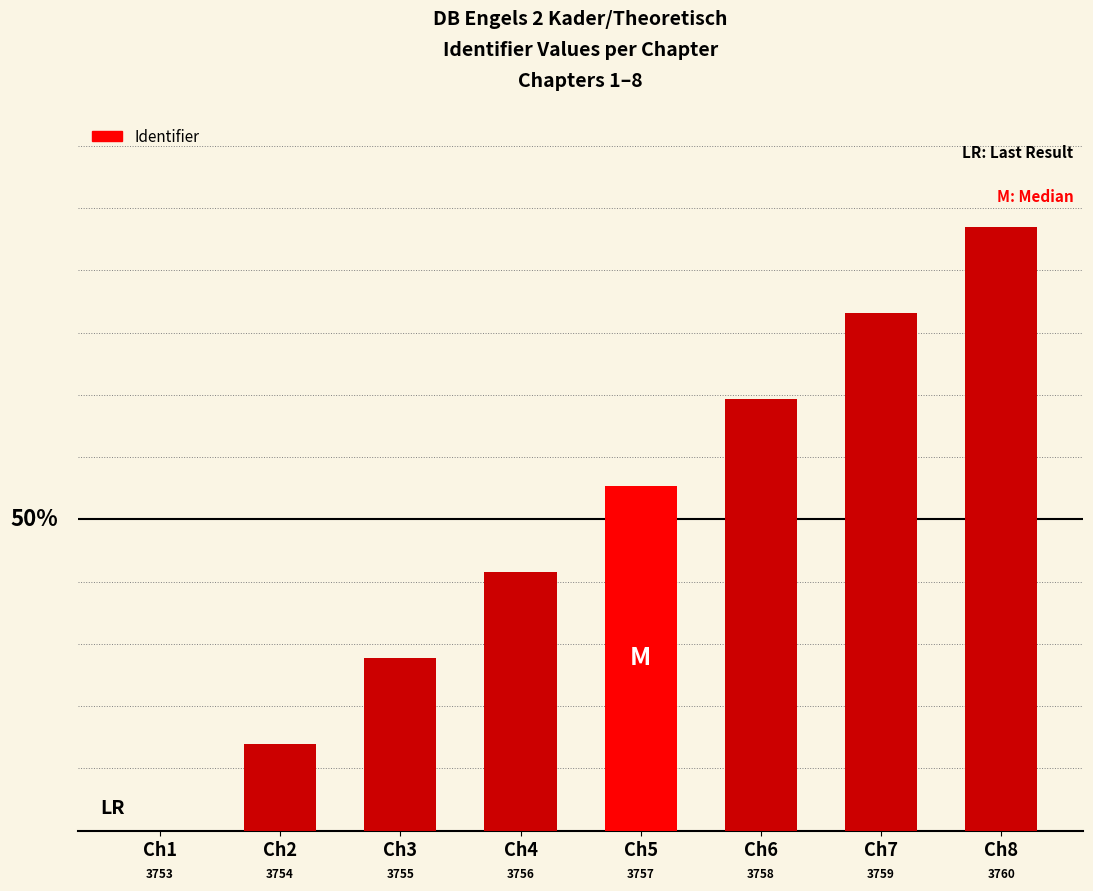

Are the bars horizontal?

No